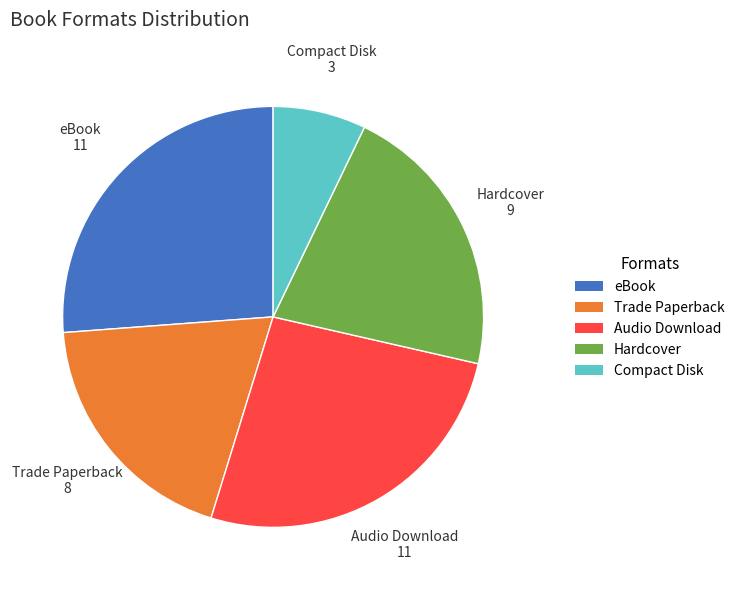

How many segments does this pie chart have?

5